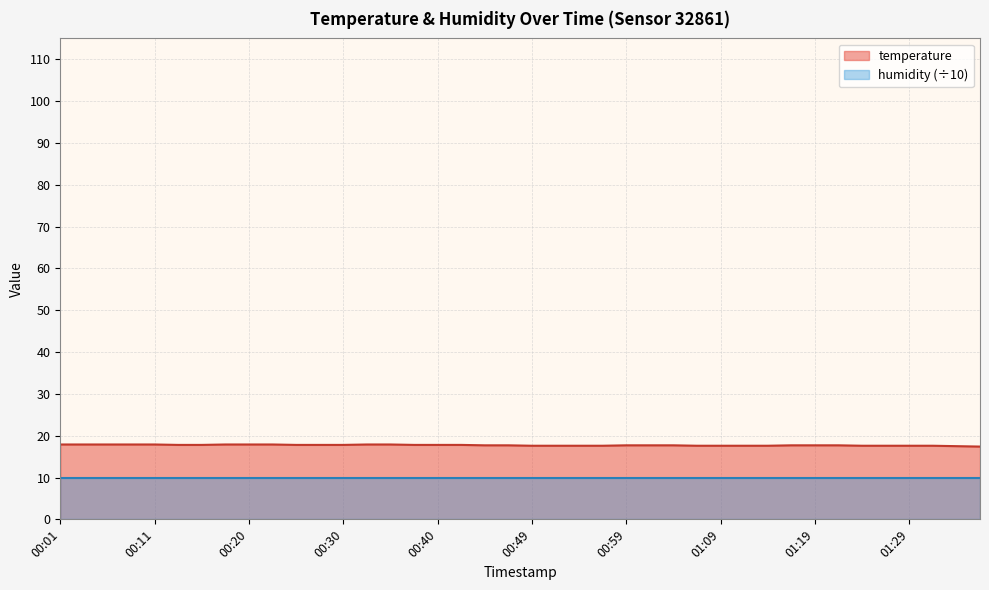

What is the label of the 2nd point from the left?

00:03